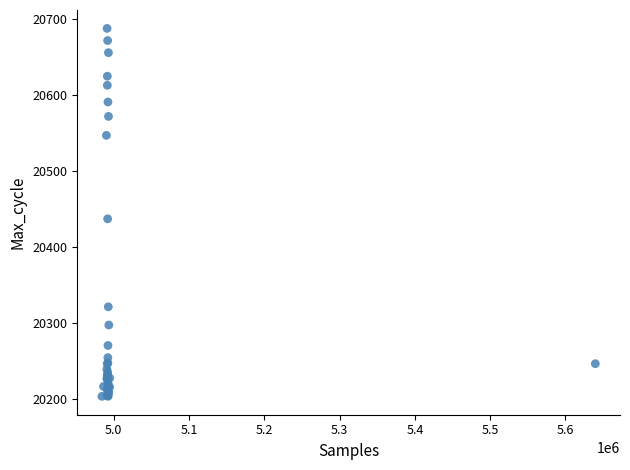

What Y value in the scatter plot is closest to 20445?

20437